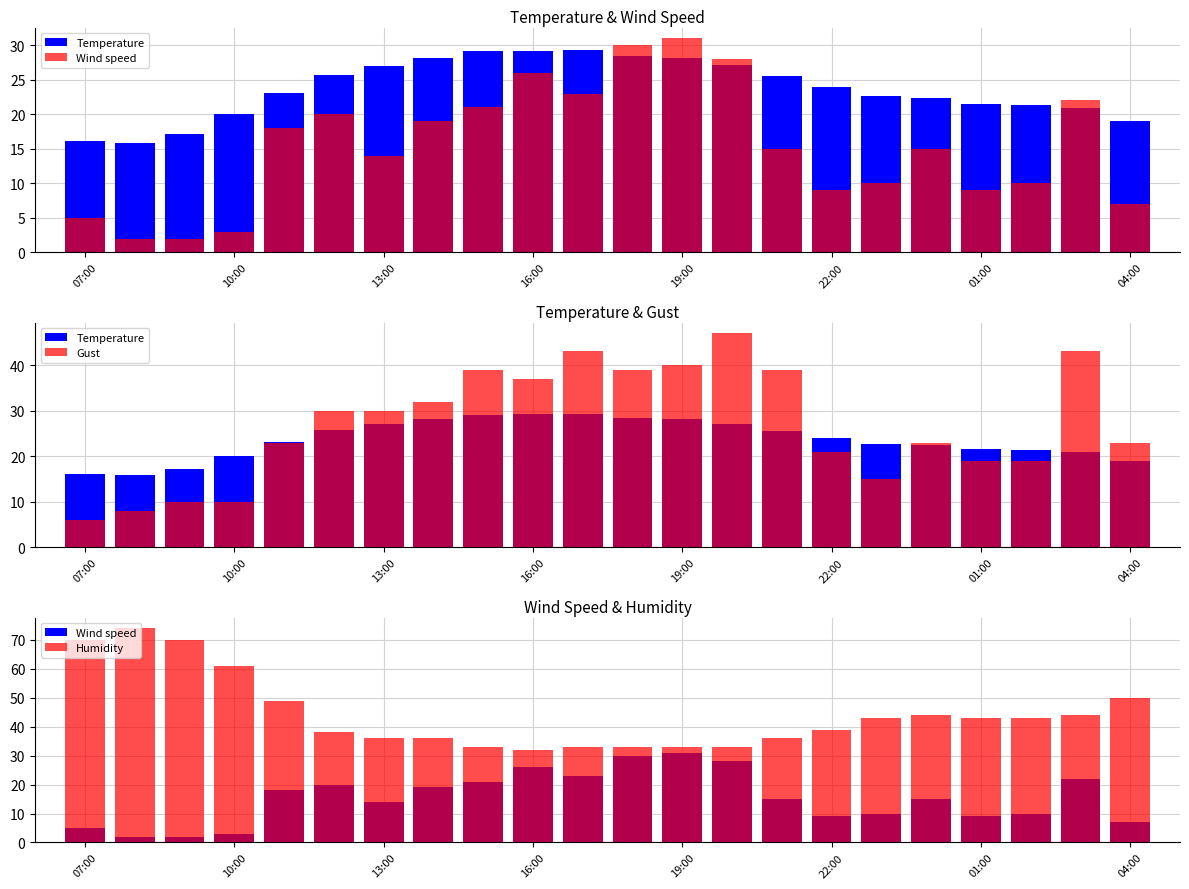

What is the average value of the Gust series?

27.1